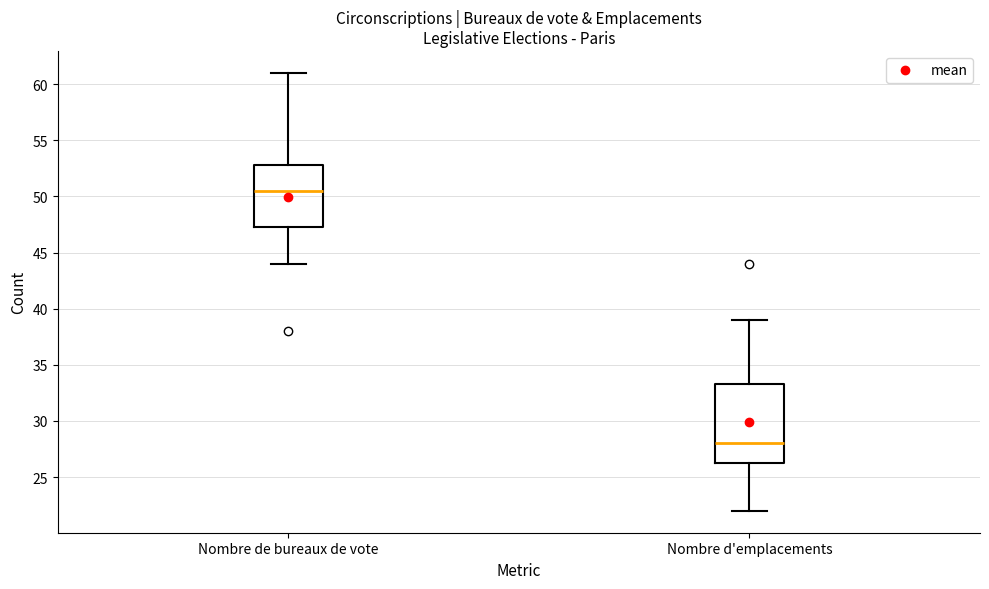

Reading left to right, read every box against the y-axis: the position of its median line, the range the box covers, and the ends of its whiskers. The values are not printed on the chart, so give them approximately, as read against the axis.

Nombre de bureaux de vote: median 50.5, box 47.5 to 53.0, whiskers 44.0 to 61.0
Nombre d'emplacements: median 28.0, box 26.5 to 33.5, whiskers 22.0 to 39.0